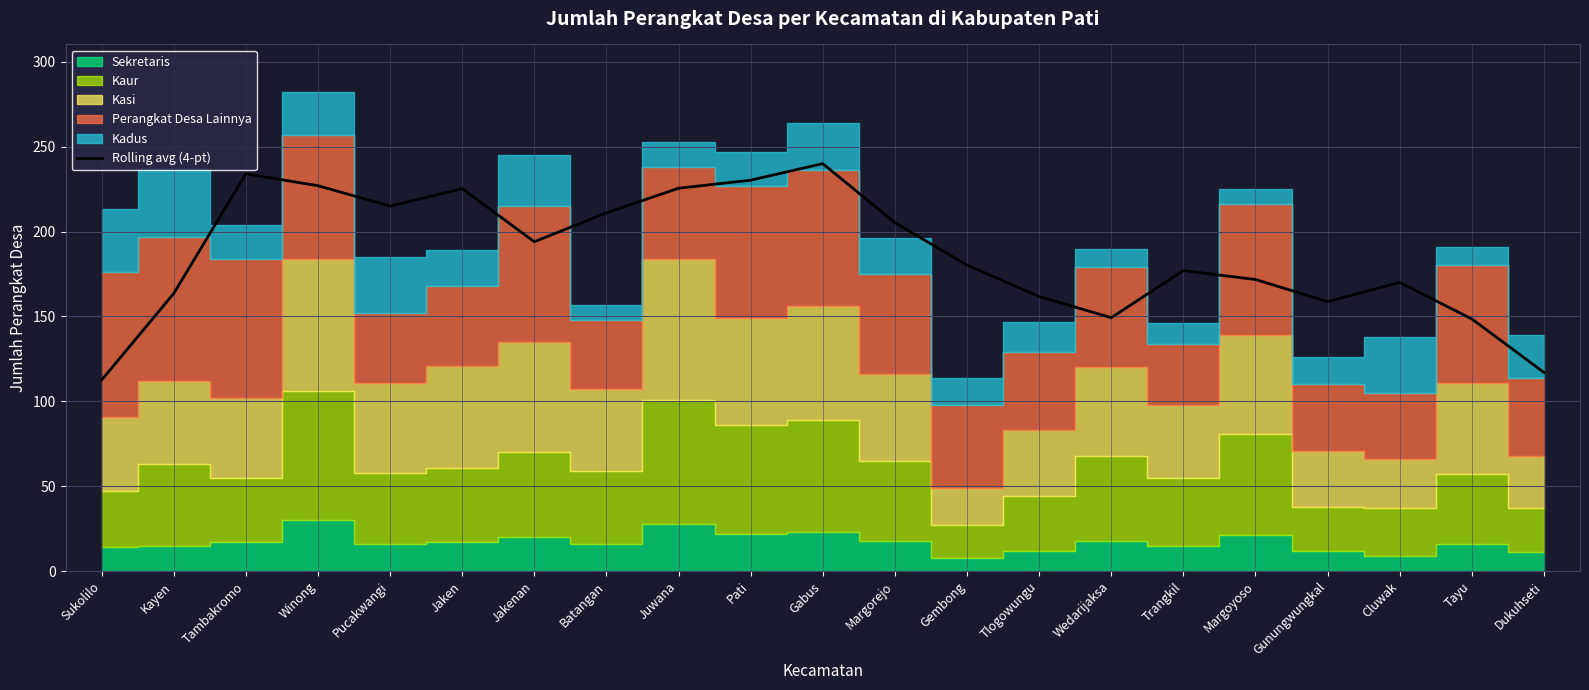

What is the difference between the values at Cluwak and Pati?

60.2